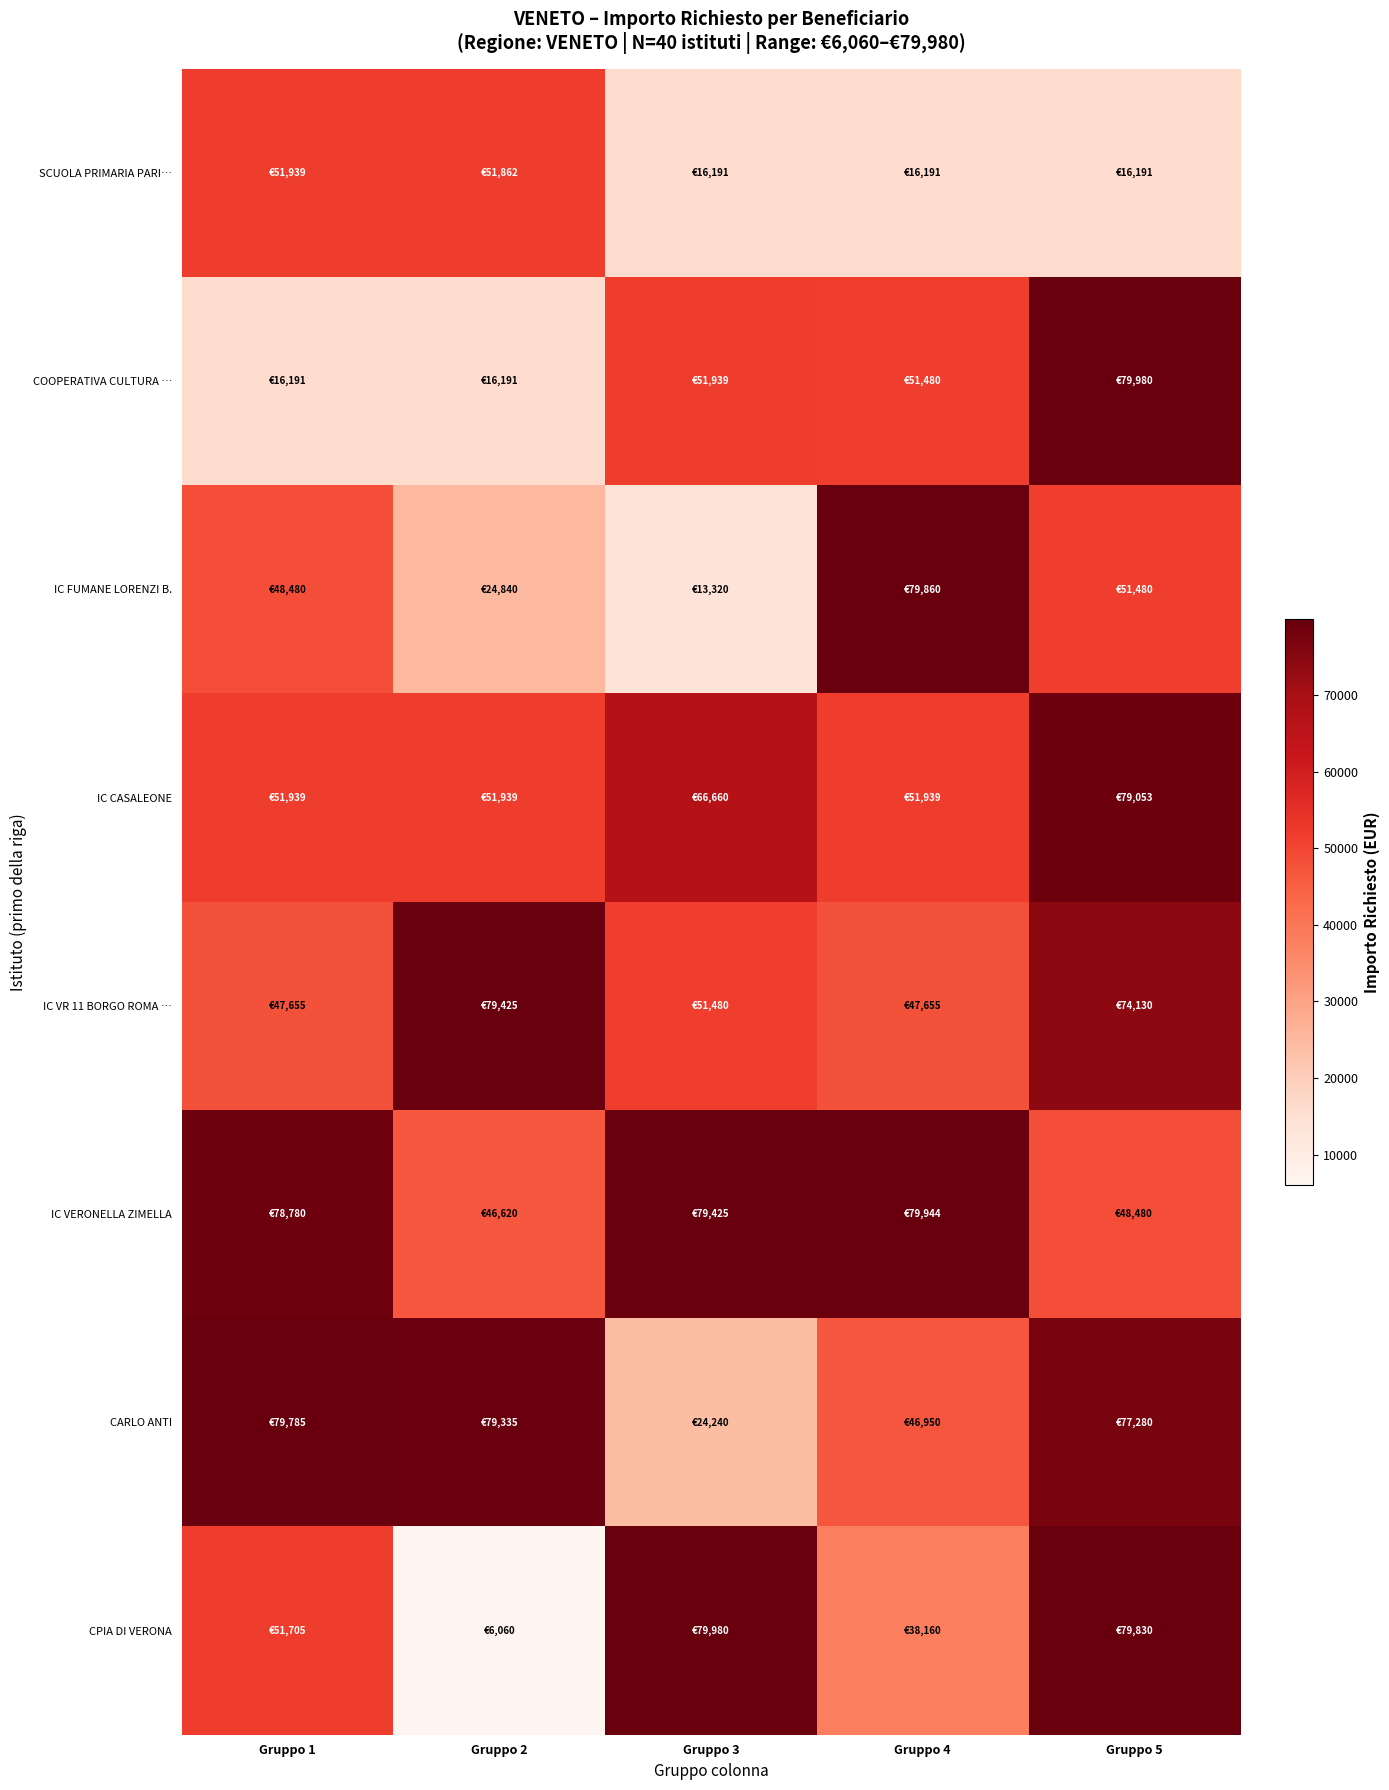

At Gruppo 2, list the series in order from largest to smallest.

IC VR 11 BORGO ROMA …, CARLO ANTI, IC CASALEONE, SCUOLA PRIMARIA PARI…, IC VERONELLA ZIMELLA, IC FUMANE LORENZI B., COOPERATIVA CULTURA …, CPIA DI VERONA